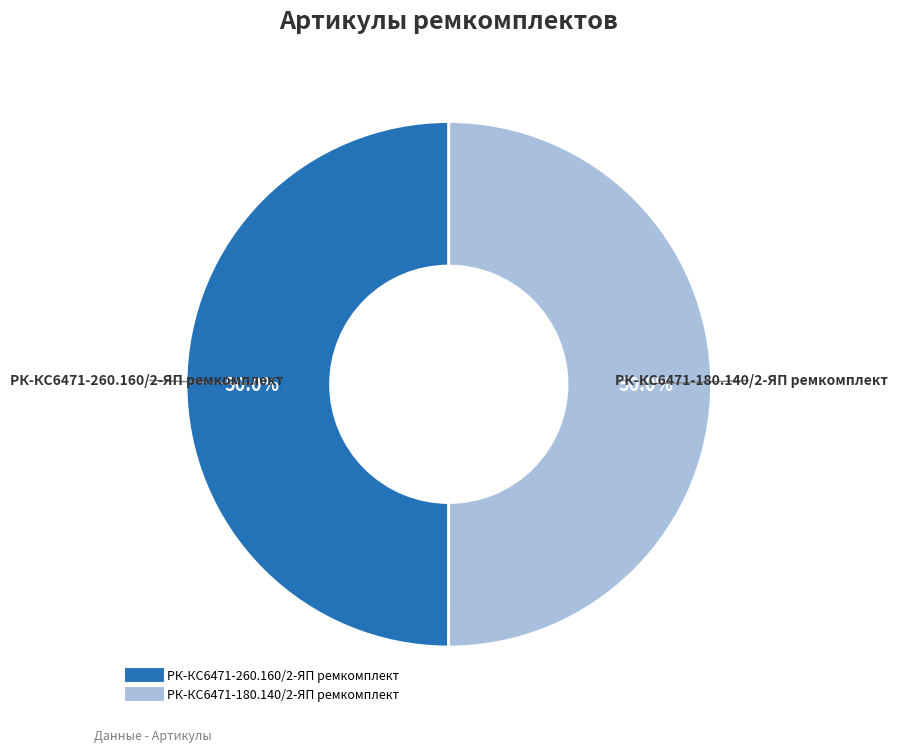

Approximately how many times larger is the value at РК-КС6471-180.140/2-ЯП ремкомплект compared to РК-КС6471-260.160/2-ЯП ремкомплект?

1.0